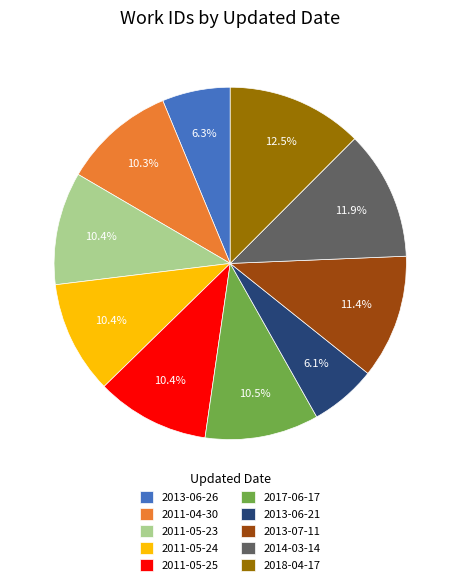

Which has a higher value, 2018-04-17 or 2011-05-23?

2018-04-17